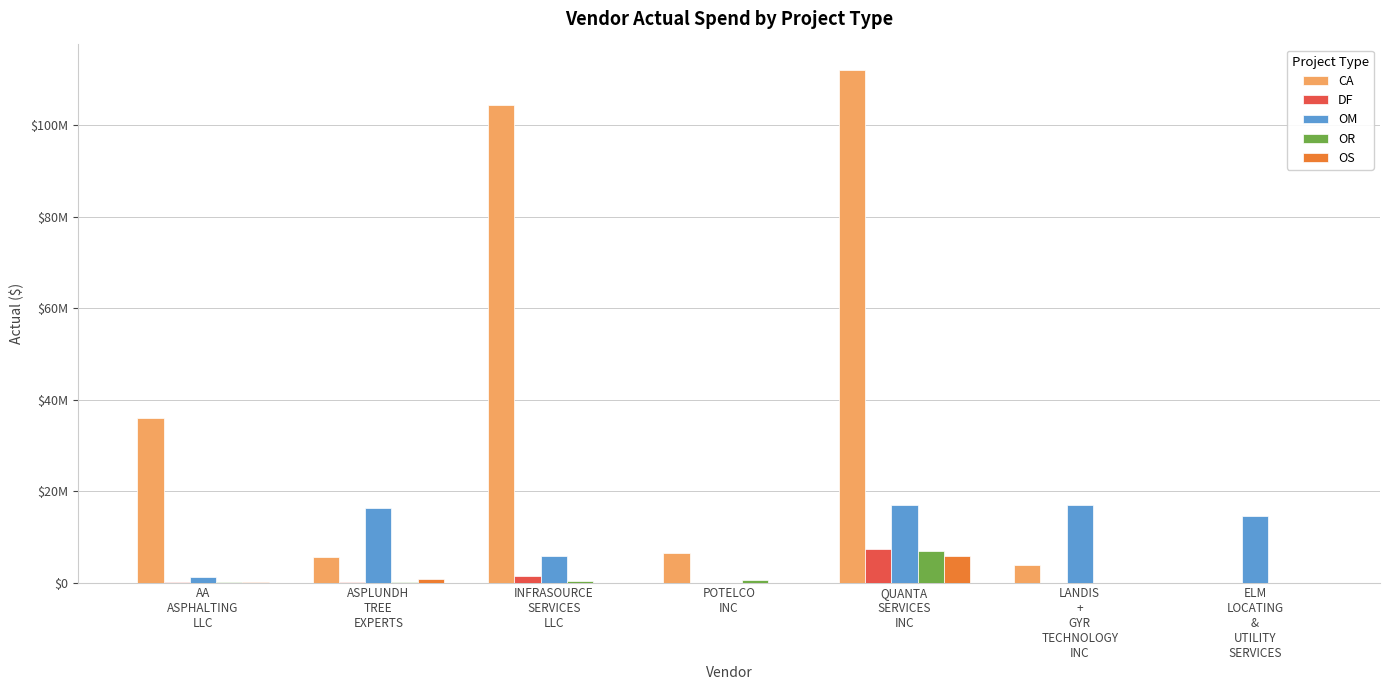

At how many categories does at least one series exceed 39411553?

2